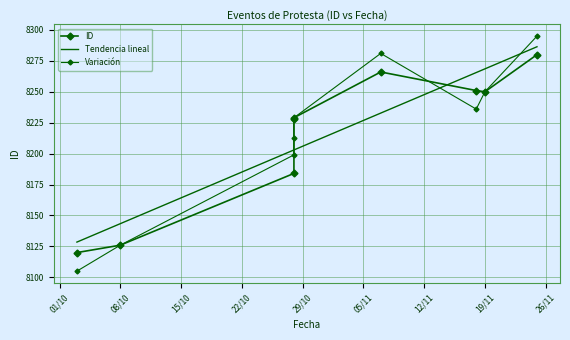

Which series has the widest spread of values?

Variación